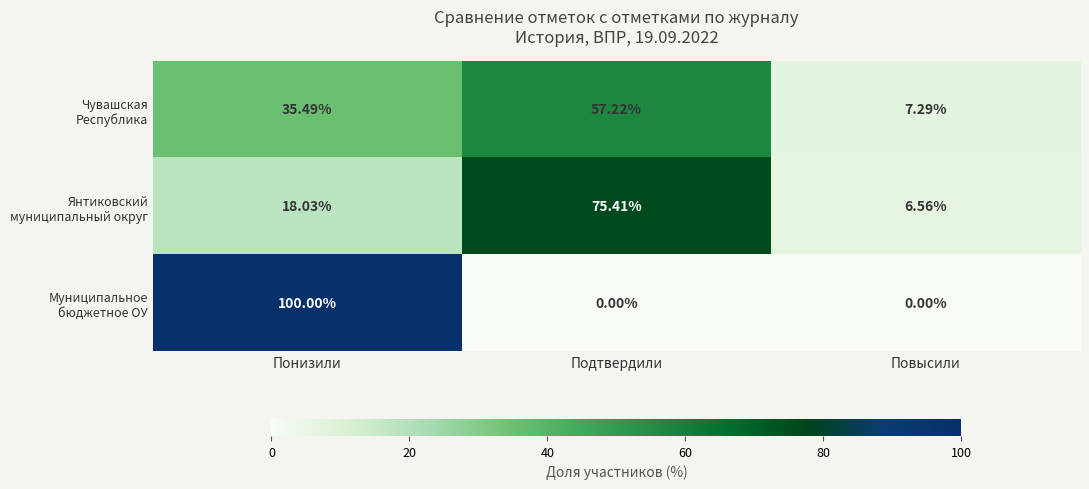

At which category is the sum across all series the highest?

Понизили